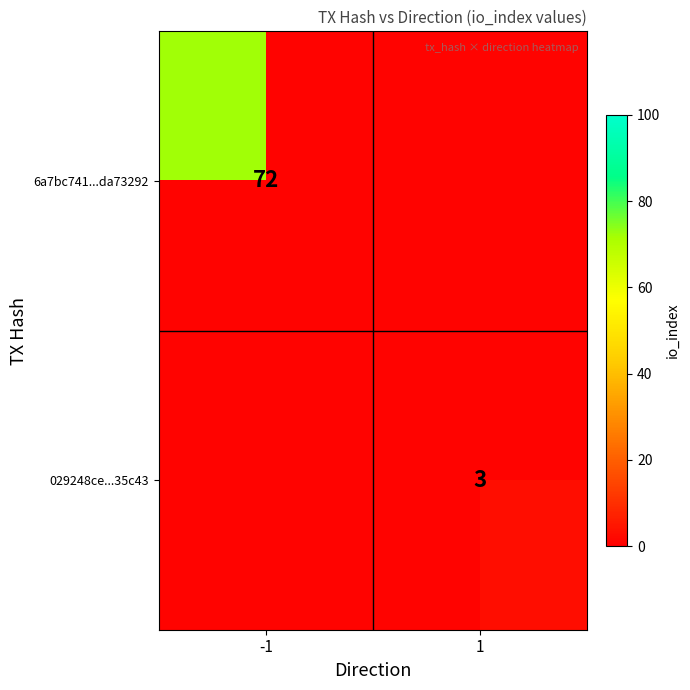

Which category has the highest value in the 029248ce...35c43 series?

1